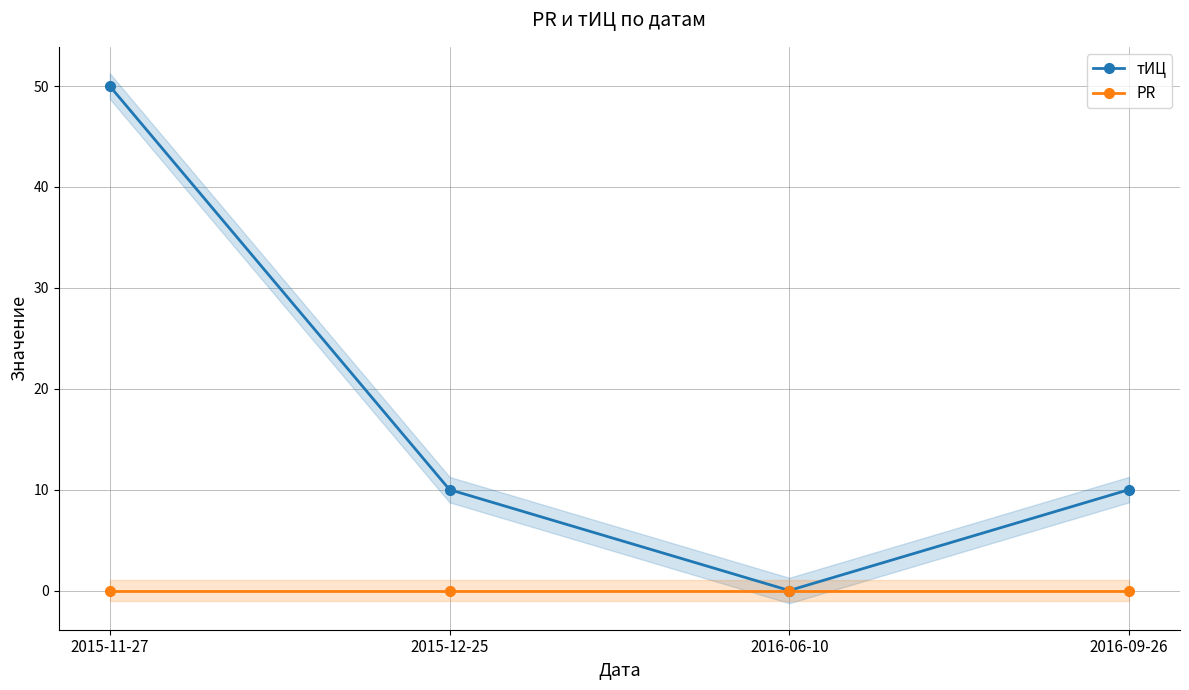

What is the sum of the тИЦ values at 2016-09-26 and 2016-06-10?

10